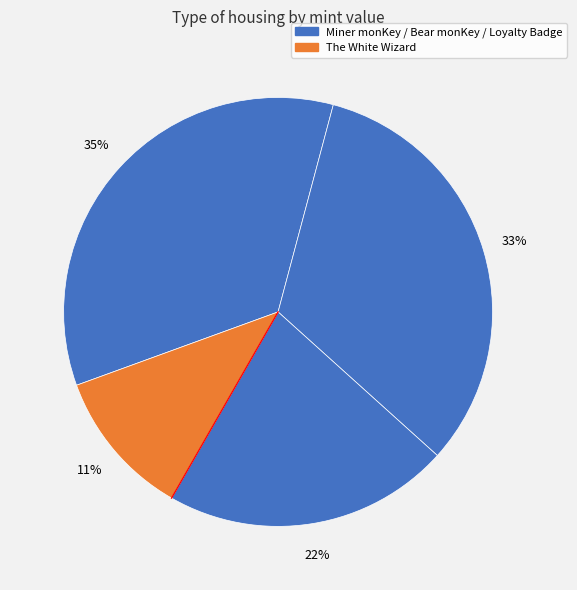

How many segments does this pie chart have?

4